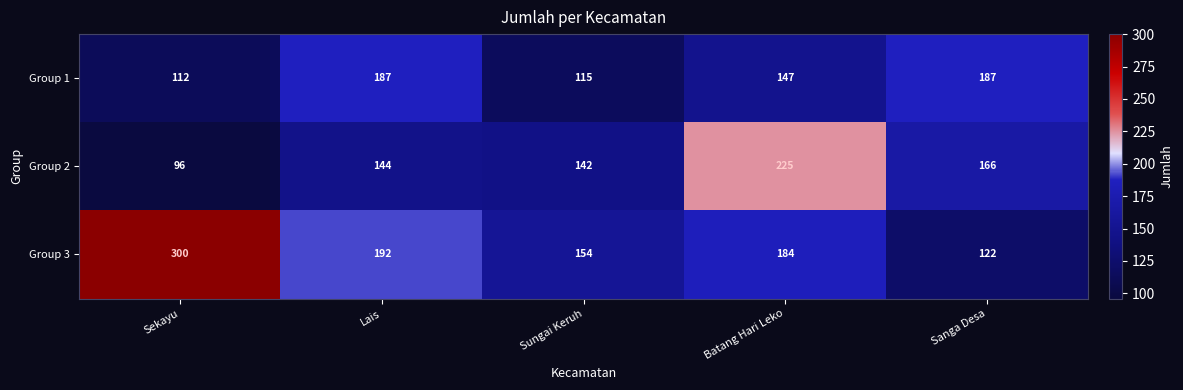

At which category does the chart reach its minimum across all series?

Sekayu